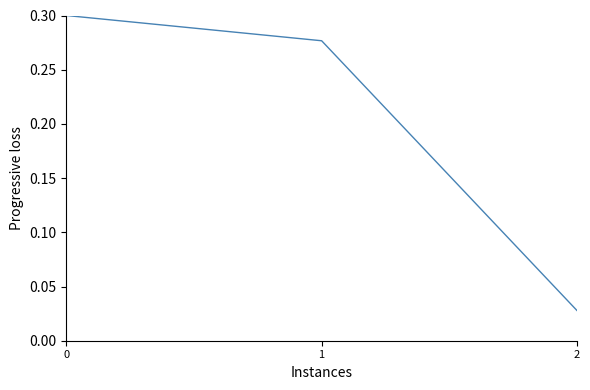

The chart shows a value of 0.3 at 0. True or false?

True